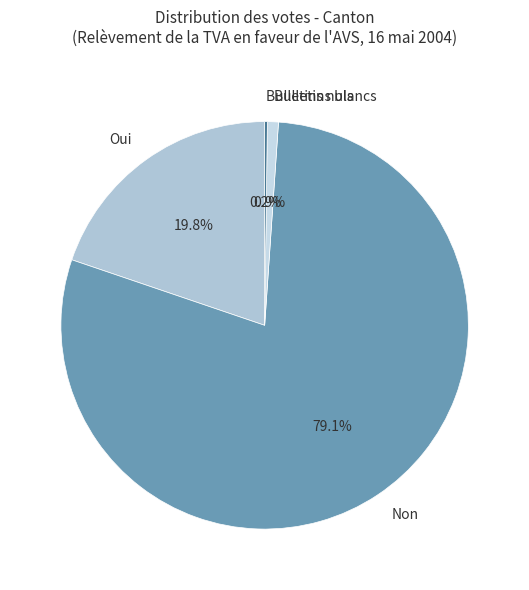

What percentage is NOT represented by Oui?

80.2%